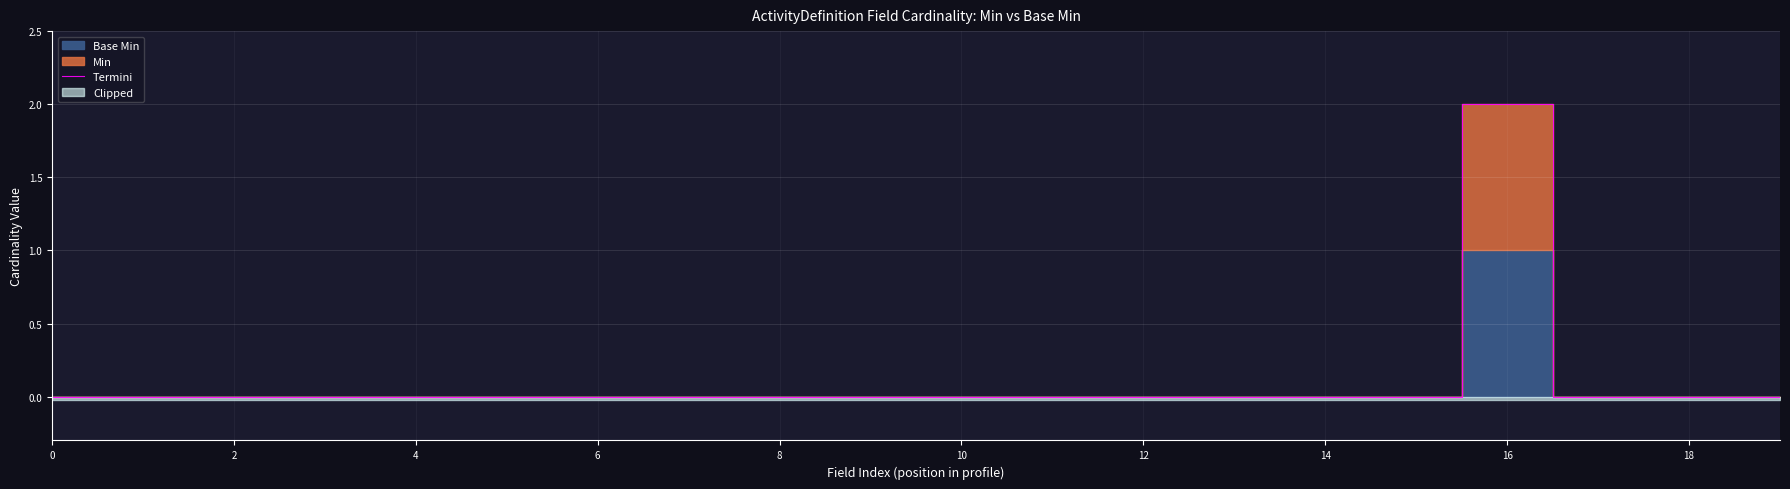

The Termini series shows 1 at 12. True or false?

False